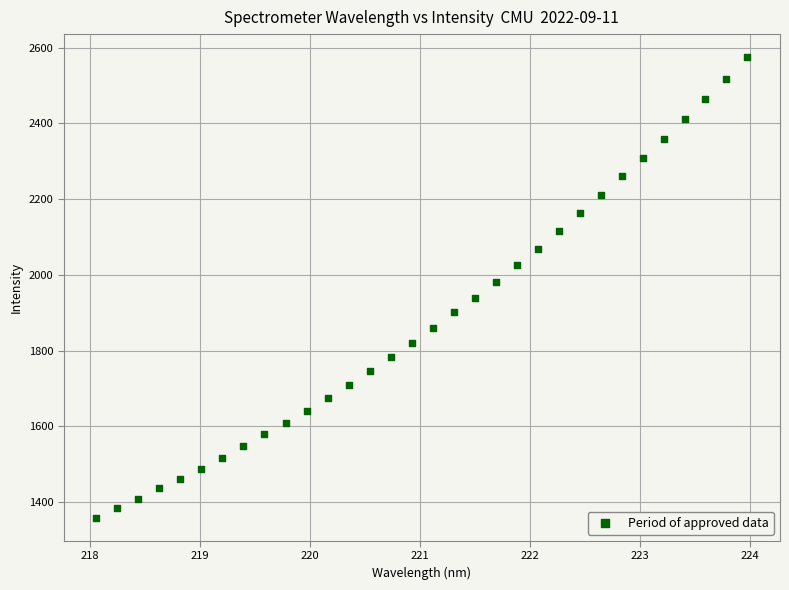

What is the range of X values (max minus min)?

5.9